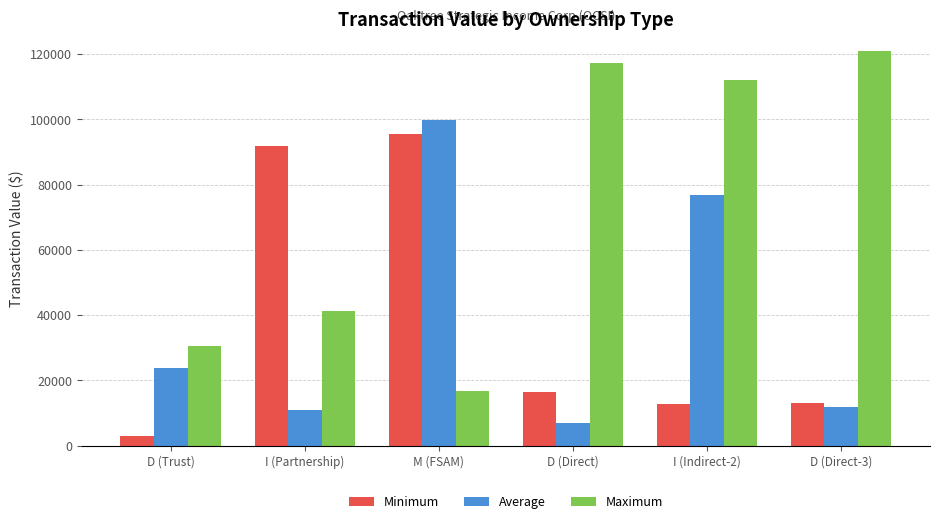

True or false: Minimum has a value of 61286 at I (Partnership).

False